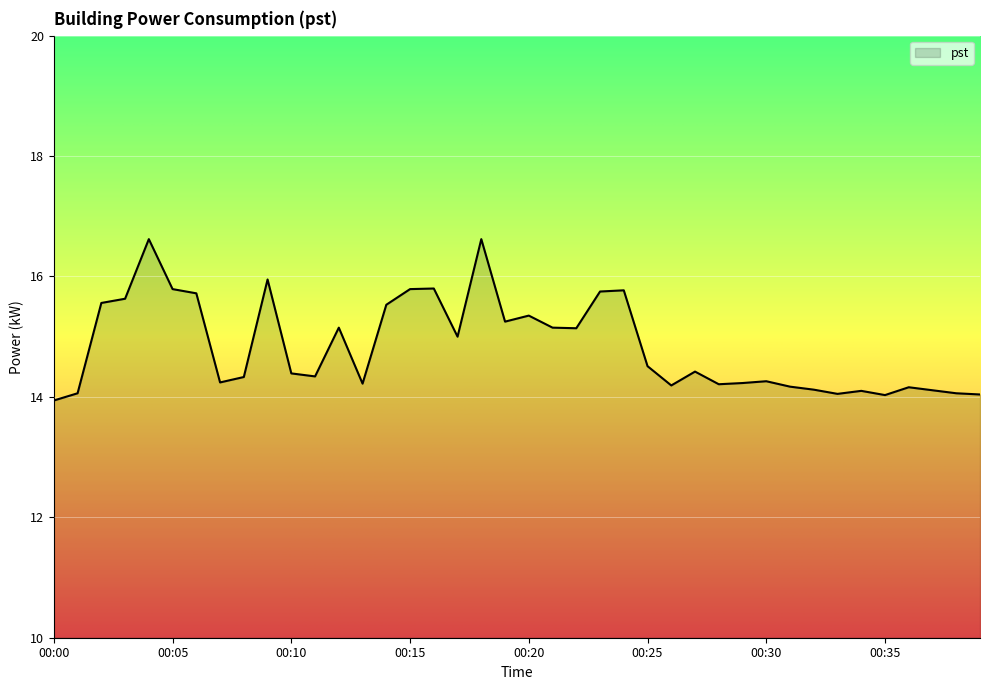

What is the maximum value shown in the chart?

16.6